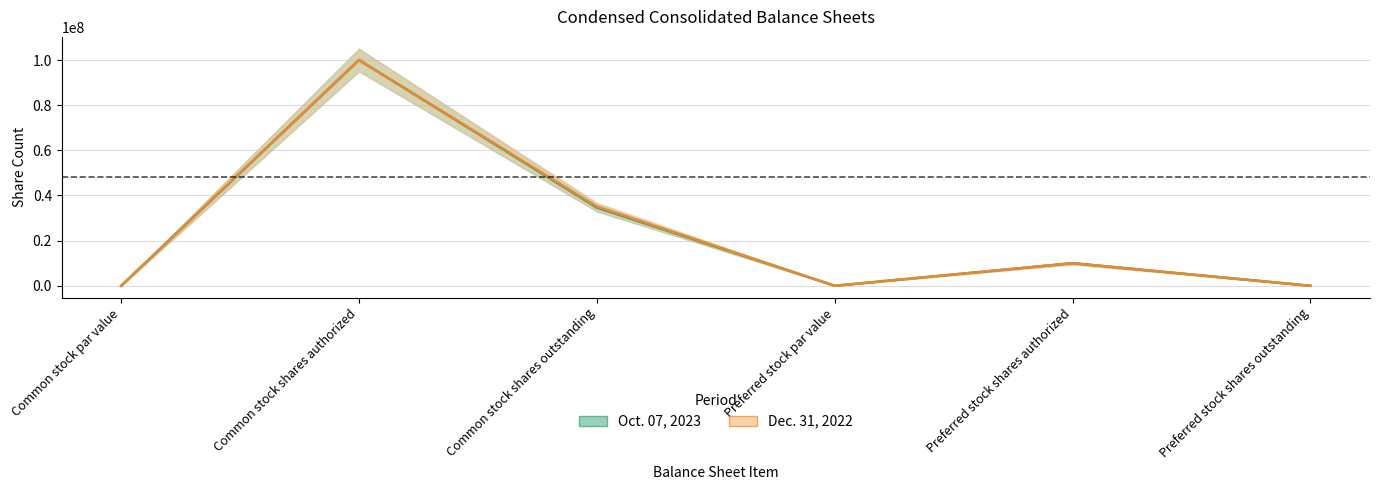

At which category does Dec. 31, 2022 reach its first local valley?

Preferred stock par value